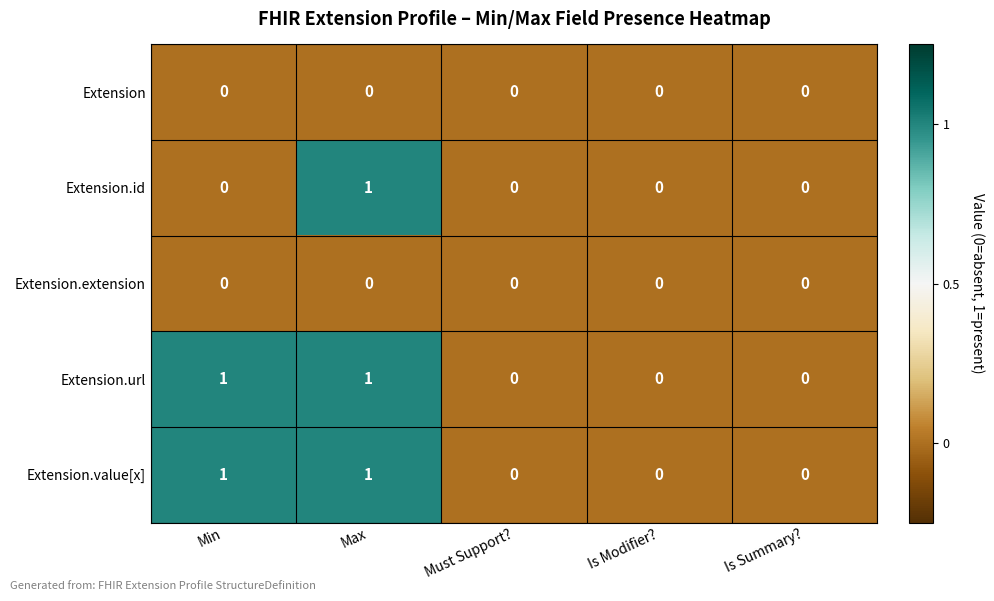

True or false: Extension.id has a value of 0 at Is Summary?.

True